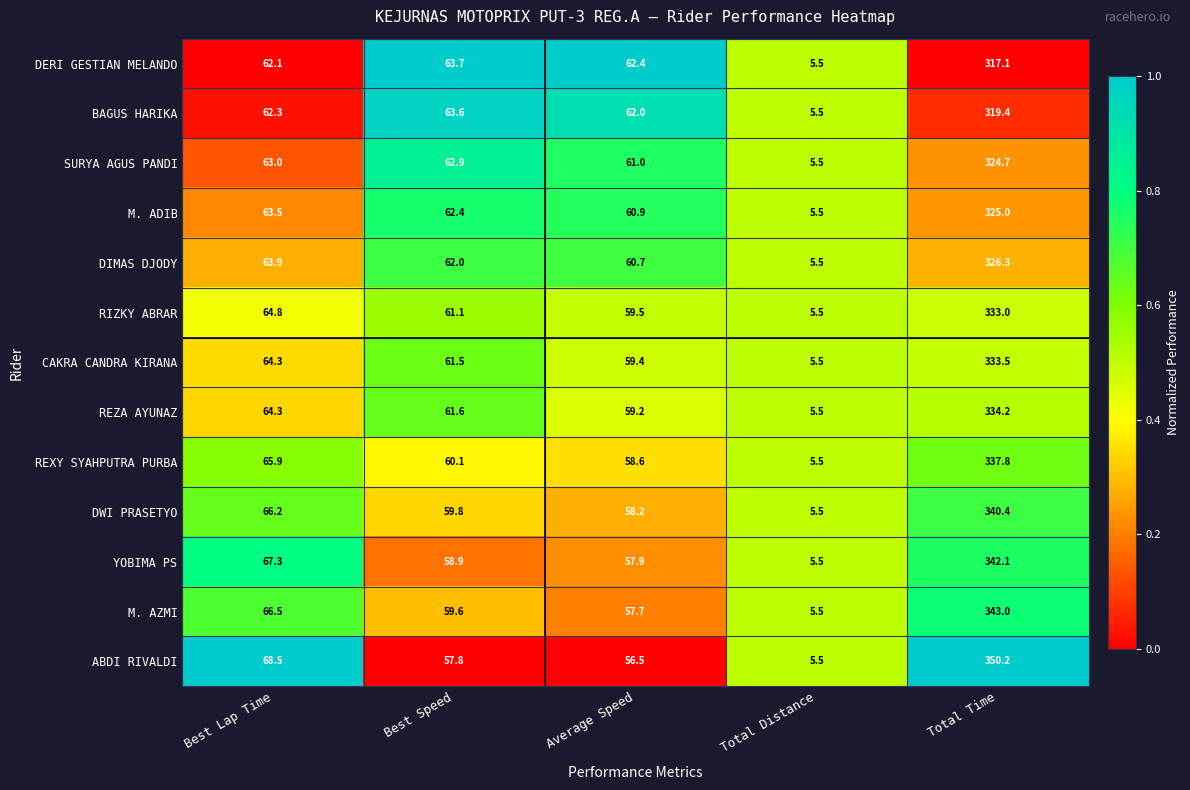

What is the approximate value of REXY SYAHPUTRA PURBA at Best Lap Time?

65.9